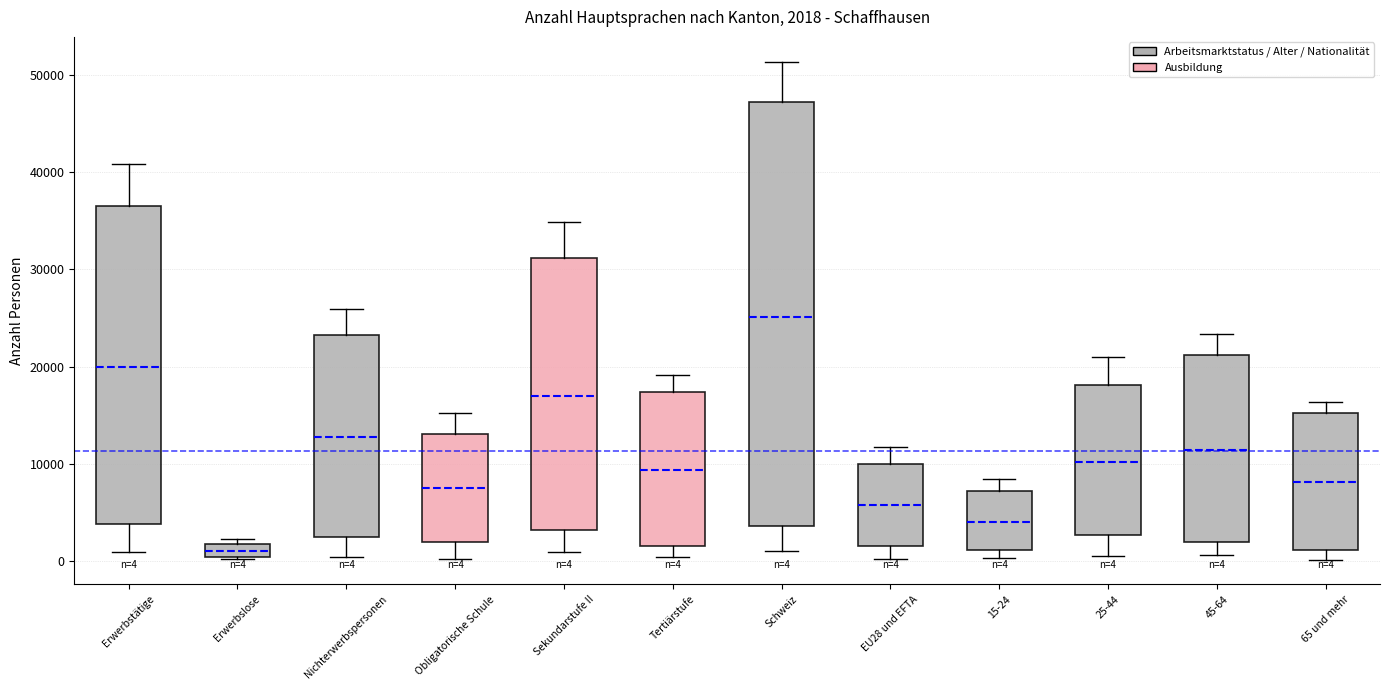

Which box has the highest median line?

Schweiz